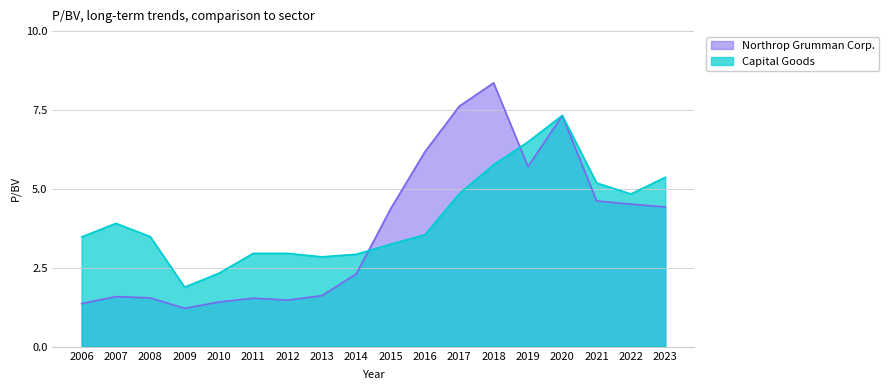

The Capital Goods series shows 2.1 at 2011. True or false?

False